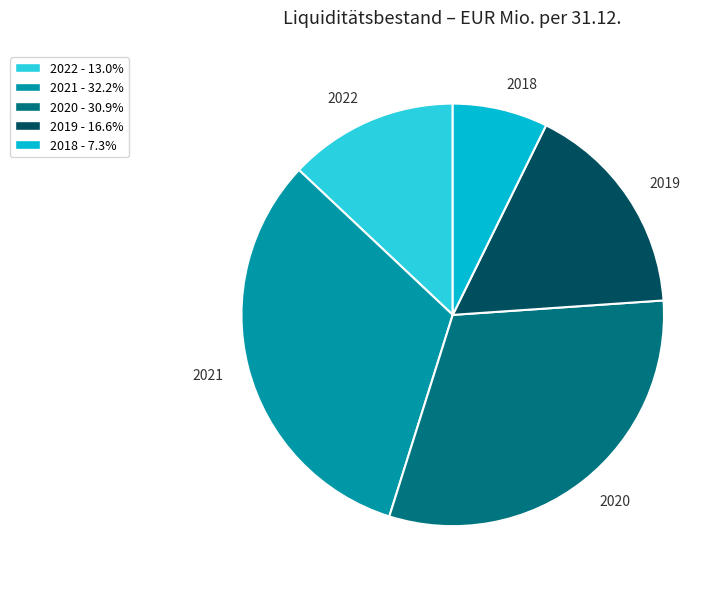

Do 2020 and 2021 together represent more than half of the pie?

Yes